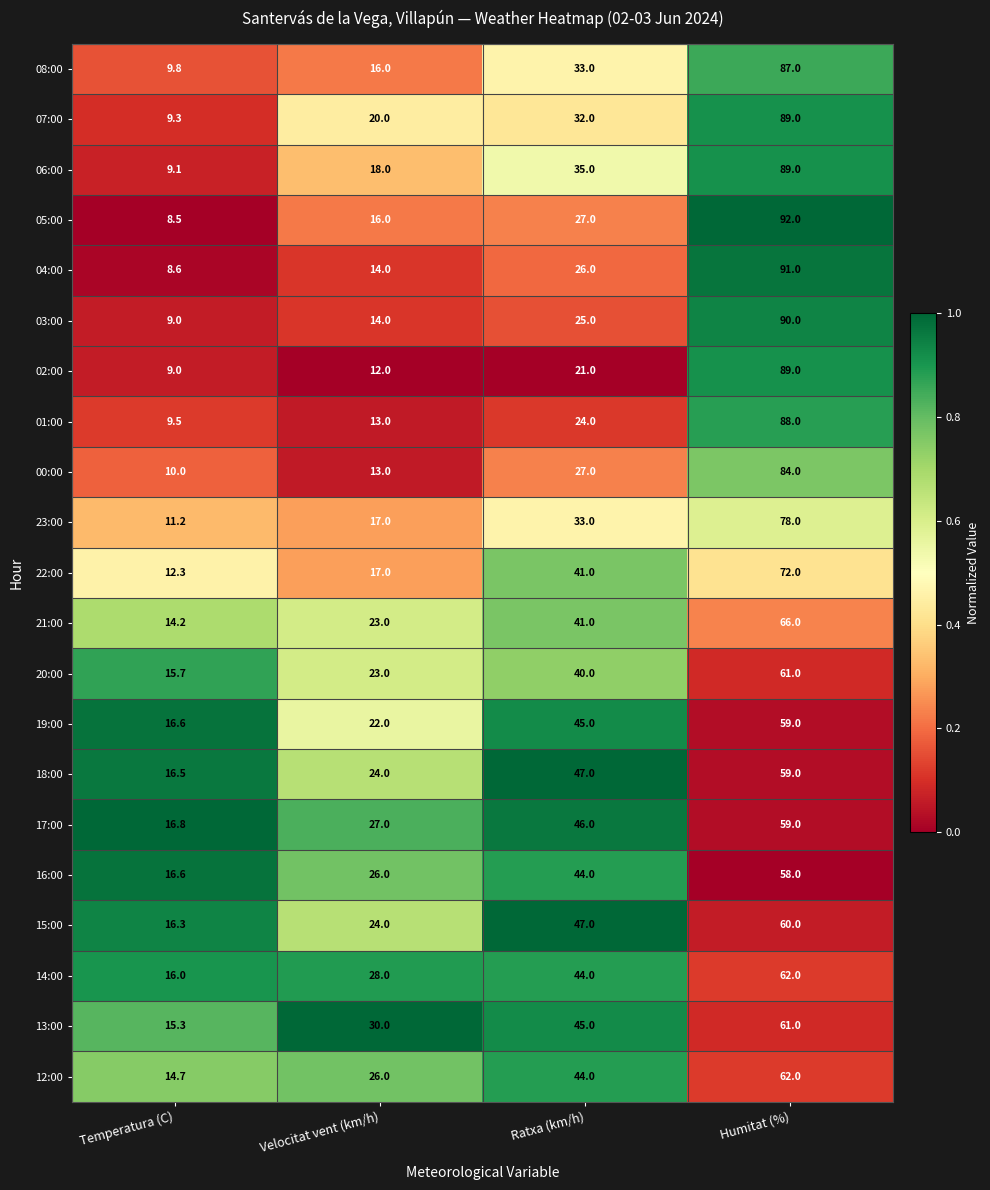

What is the average value of the 00:00 series?

33.5